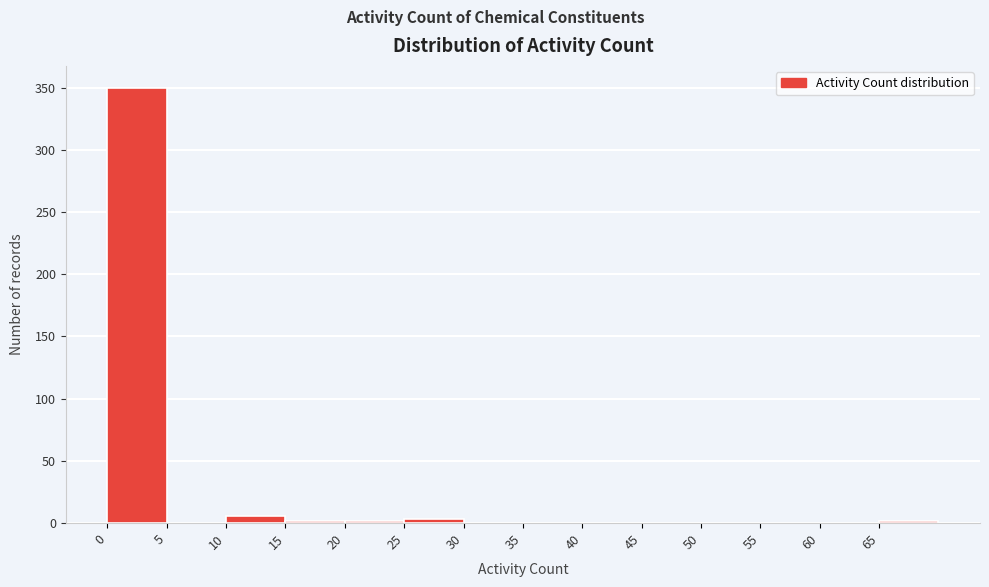

Which range on the x-axis has the tallest bar?

0 to 5